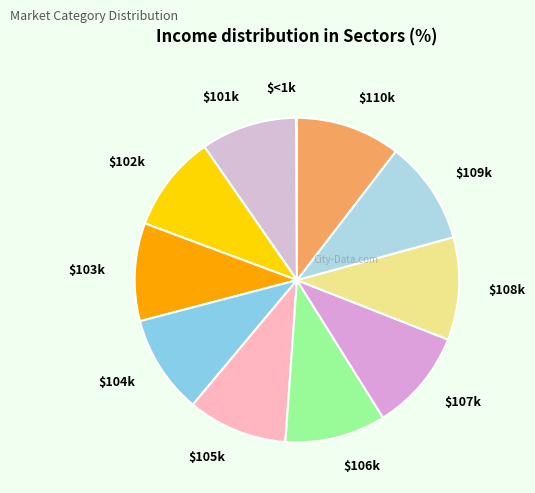

True or false: $101k accounts for 10% of the total.

True